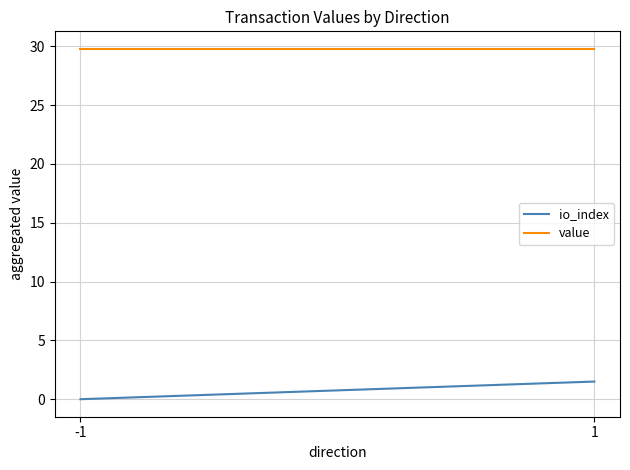

Rank the series at -1 from highest to lowest value.

value, io_index